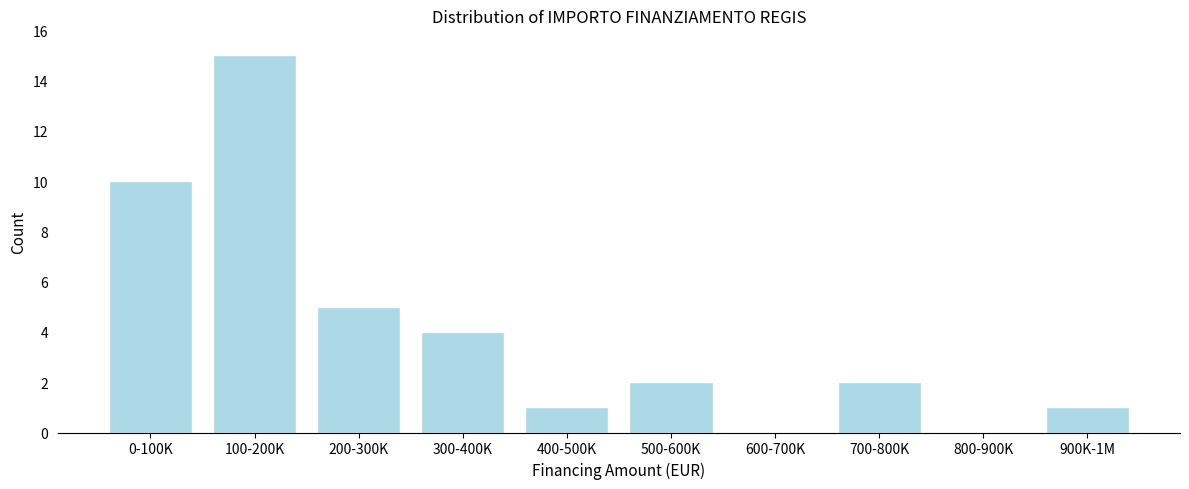

Reading left to right, what are all the values shown in this chart?

0-100K=10	100-200K=15	200-300K=5	300-400K=4	400-500K=1	500-600K=2	600-700K=0	700-800K=2	800-900K=0	900K-1M=1